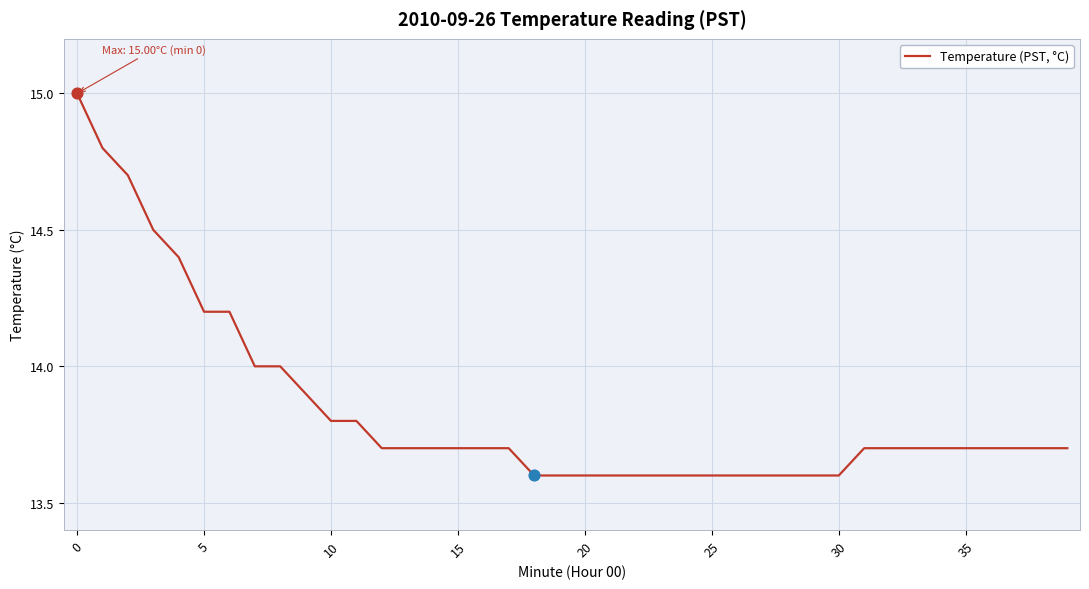

What is the maximum value shown in the chart?

15.0